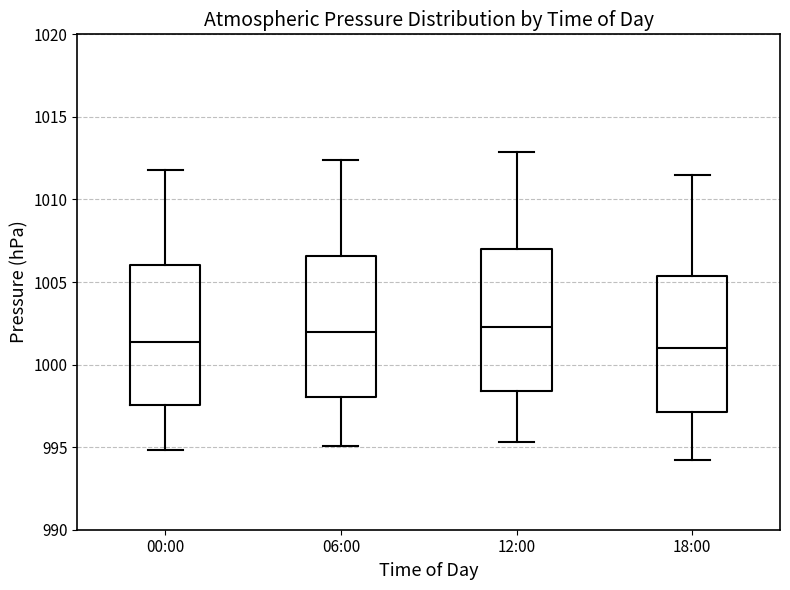

Reading left to right, read every box against the y-axis: the position of its median line, the range the box covers, and the ends of its whiskers. The values are not printed on the chart, so give them approximately, as read against the axis.

00:00: median 1001.5, box 997.5 to 1006.0, whiskers 995.0 to 1012.0
06:00: median 1002.0, box 998.0 to 1006.5, whiskers 995.0 to 1012.5
12:00: median 1002.5, box 998.5 to 1007.0, whiskers 995.5 to 1013.0
18:00: median 1001.0, box 997.0 to 1005.5, whiskers 994.0 to 1011.5